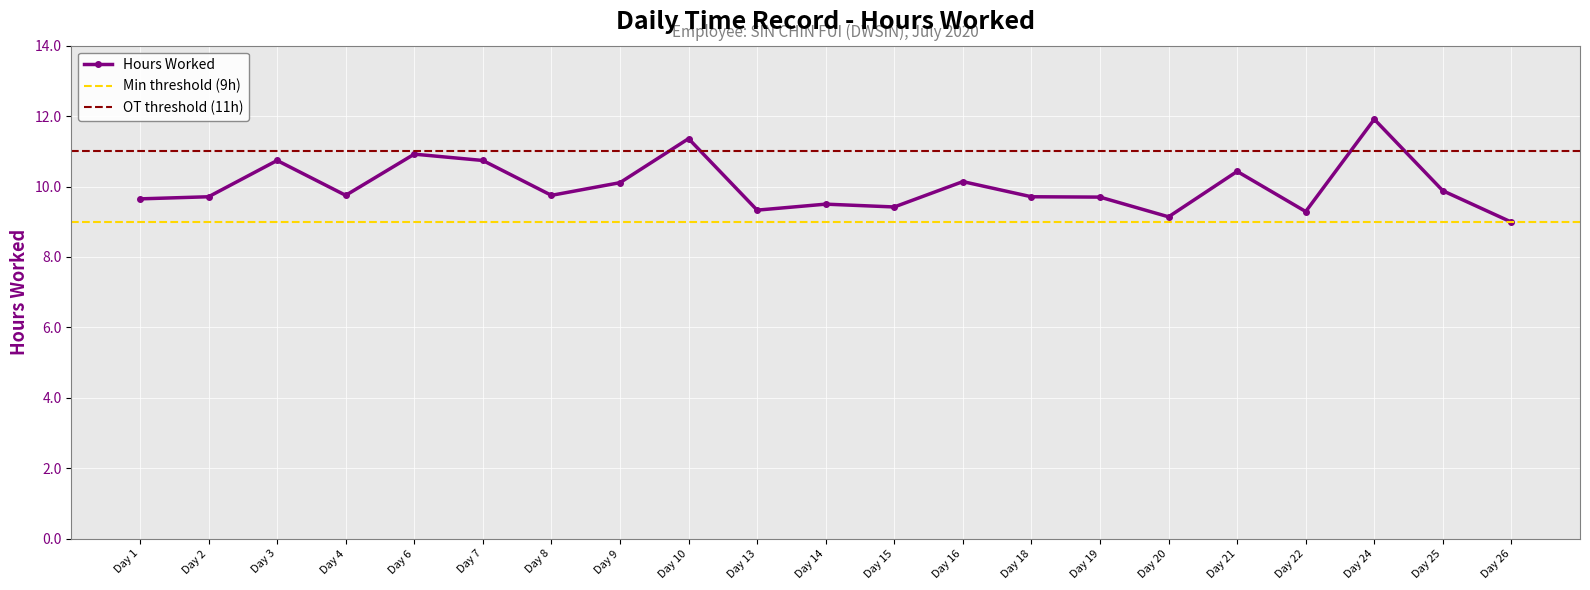

The Hours Worked series shows 9.4 at Day 15. True or false?

True